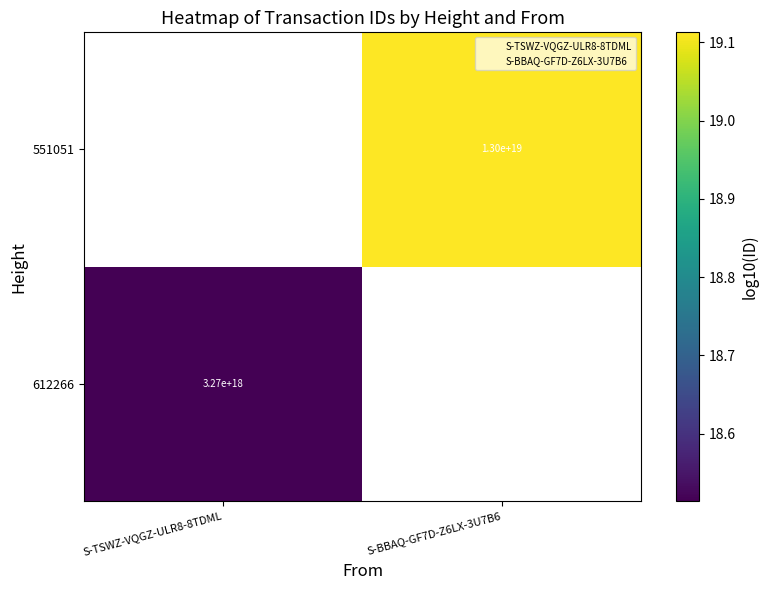

The value of 551051 at S-BBAQ-GF7D-Z6LX-3U7B6 is 19.1. True or false?

True